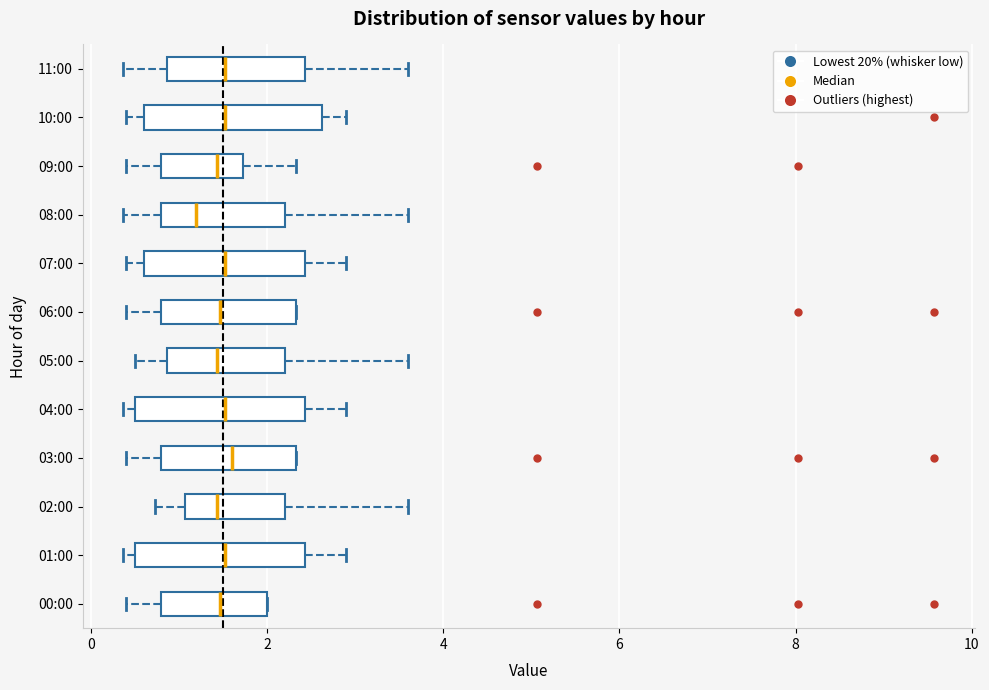

Reading bottom to top, read every box against the x-axis: the position of its median line, the range the box covers, and the ends of its whiskers. The values are not printed on the chart, so give them approximately, as read against the axis.

00:00: median 1.4, box 0.8 to 2.0, whiskers 0.4 to 2.0
01:00: median 1.6, box 0.6 to 2.4, whiskers 0.4 to 3.0
02:00: median 1.4, box 1.0 to 2.2, whiskers 0.8 to 3.6
03:00: median 1.6, box 0.8 to 2.4, whiskers 0.4 to 2.4
04:00: median 1.6, box 0.6 to 2.4, whiskers 0.4 to 3.0
05:00: median 1.4, box 0.8 to 2.2, whiskers 0.6 to 3.6
06:00: median 1.4, box 0.8 to 2.4, whiskers 0.4 to 2.4
07:00: median 1.6, box 0.6 to 2.4, whiskers 0.4 to 3.0
08:00: median 1.2, box 0.8 to 2.2, whiskers 0.4 to 3.6
09:00: median 1.4, box 0.8 to 1.8, whiskers 0.4 to 2.4
10:00: median 1.6, box 0.6 to 2.6, whiskers 0.4 to 3.0
11:00: median 1.6, box 0.8 to 2.4, whiskers 0.4 to 3.6